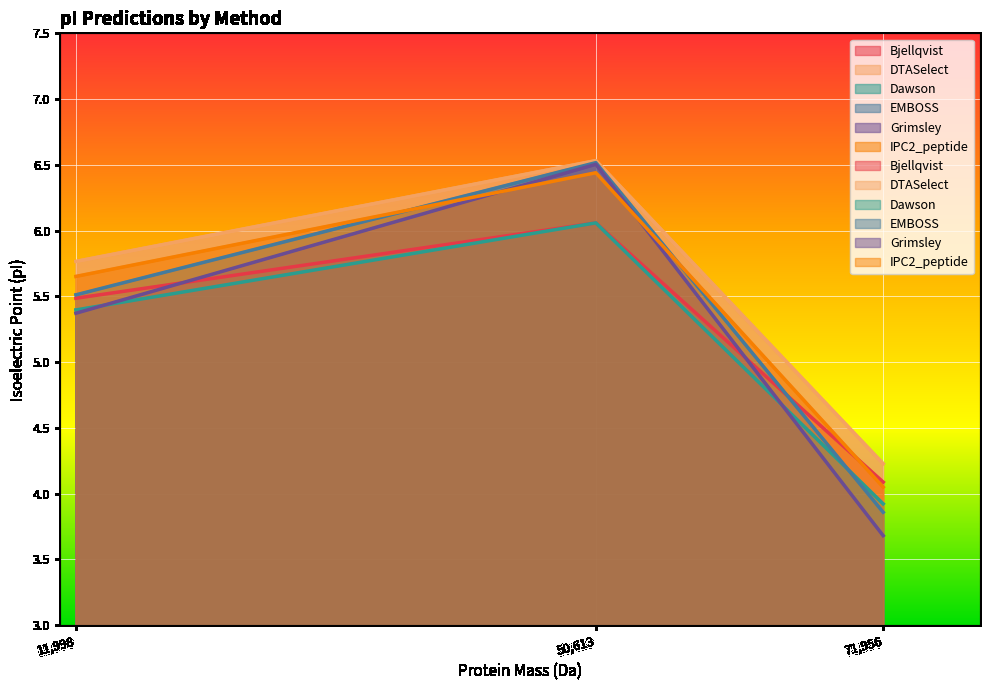

Which label corresponds to the largest value in the chart?

50,613